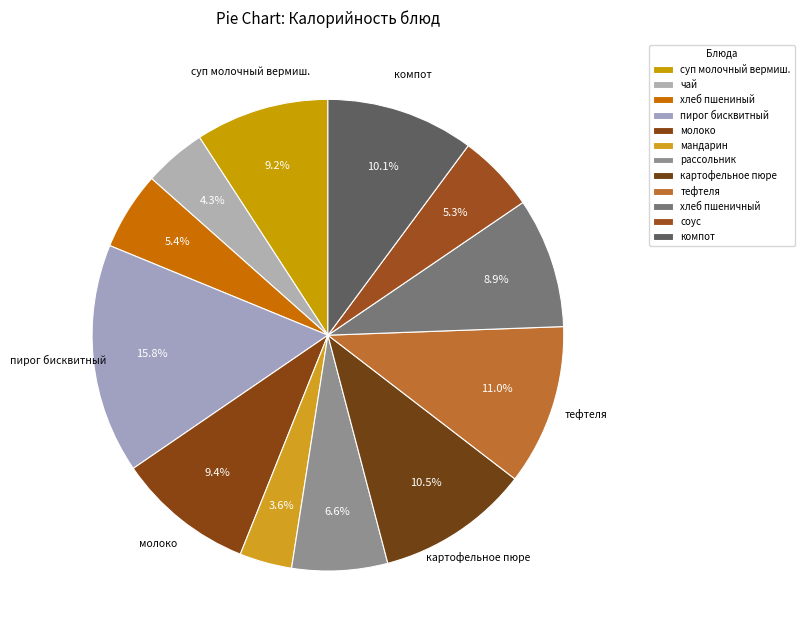

Count the number of slices in the pie.

12